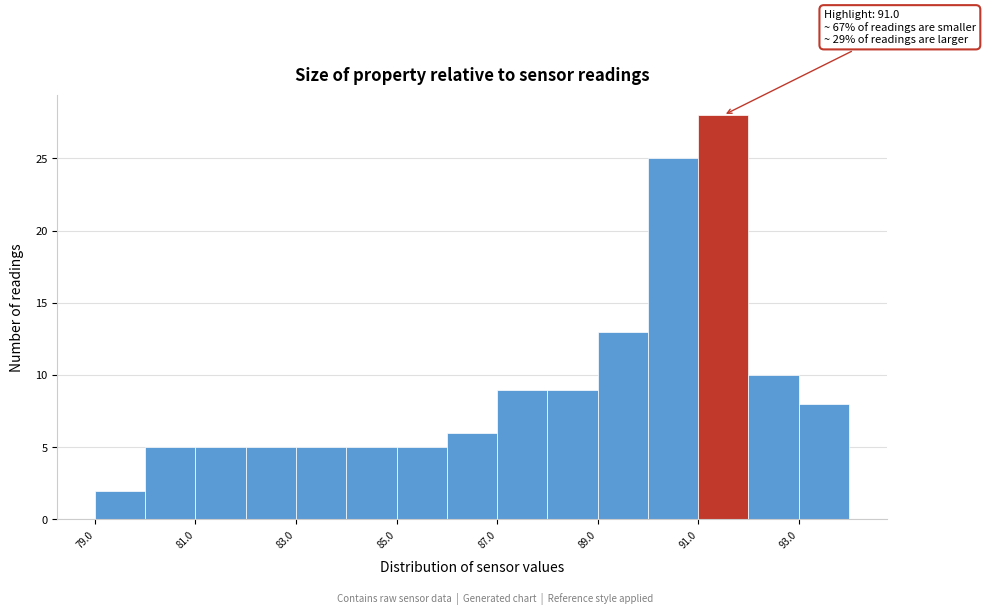

Over which range of the x-axis is the bar tallest?

91 to 92